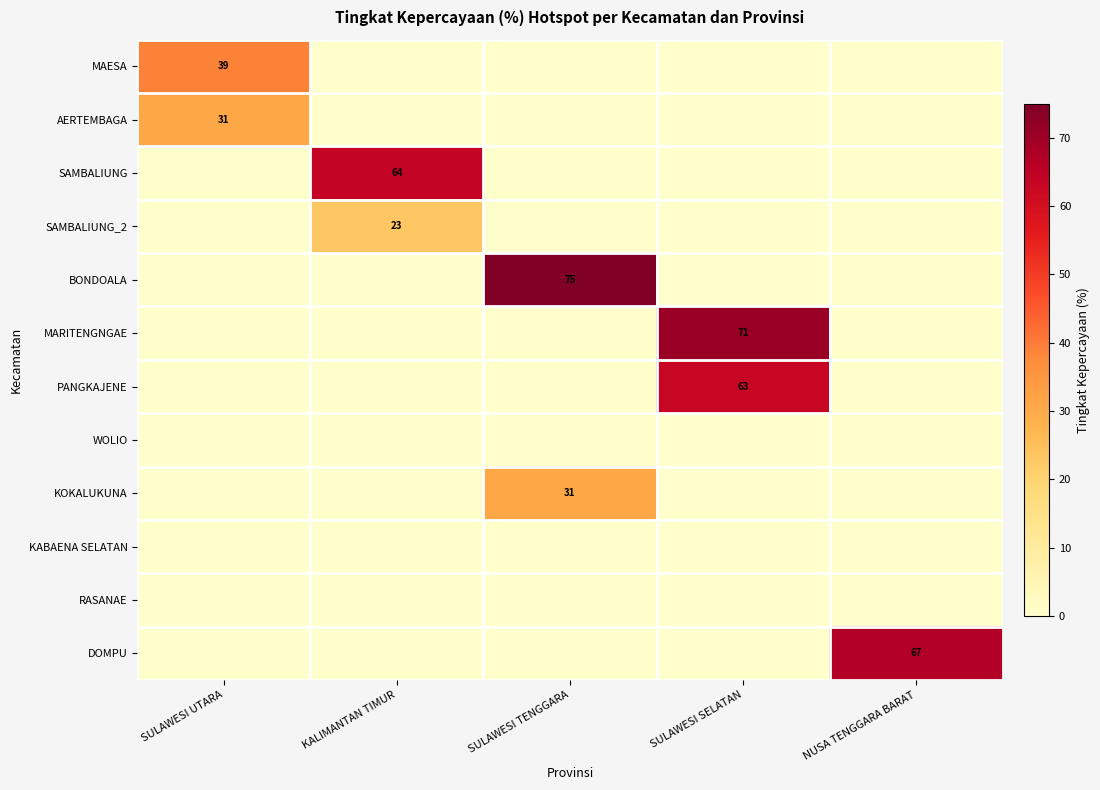

How many categories are shown in the chart?

5